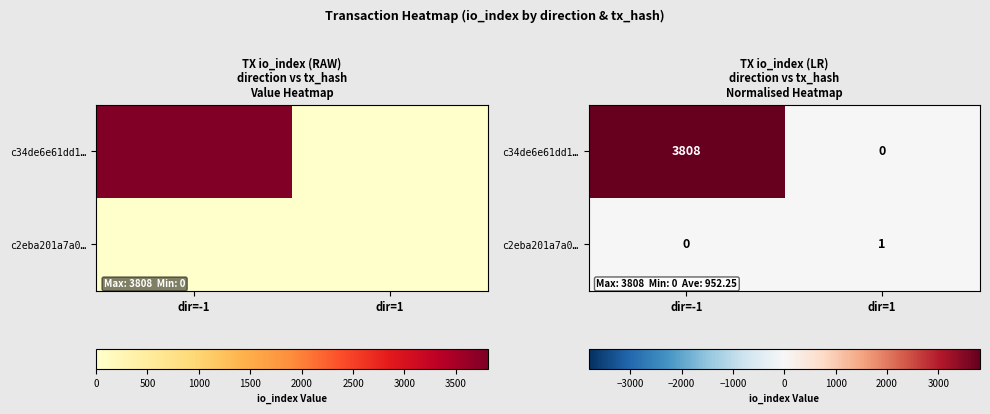

Is it true that c2eba201a7a0… equals 1 at dir=1?

True